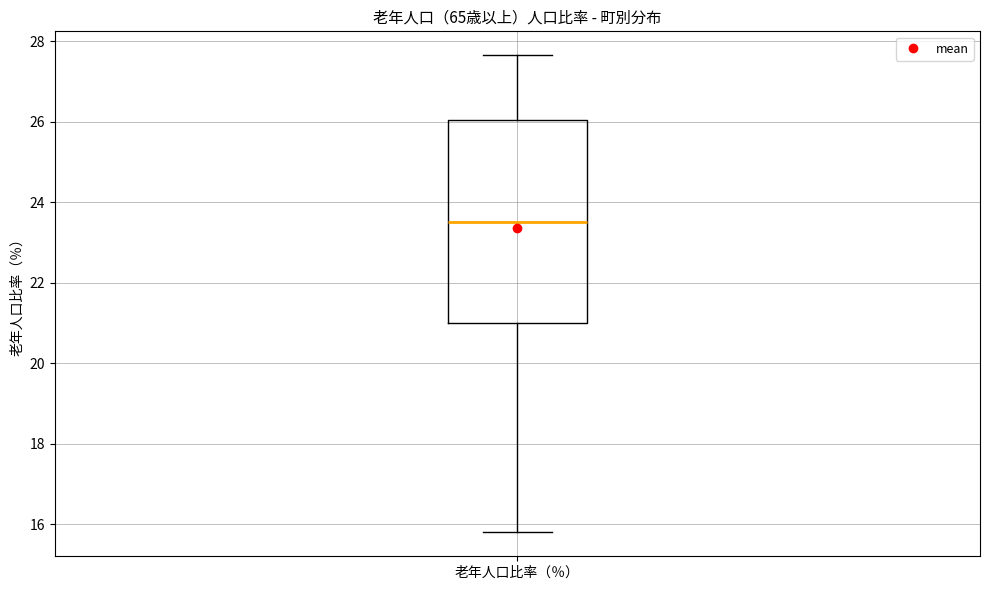

Transcribe this box plot: give where the median line is, the range the box spans, and where the two whiskers end, as read against the y-axis. The values are not printed on the chart, so give them approximately, as read against the axis.

median 23.6, box 21.0 to 26.0, whiskers 15.8 to 27.6